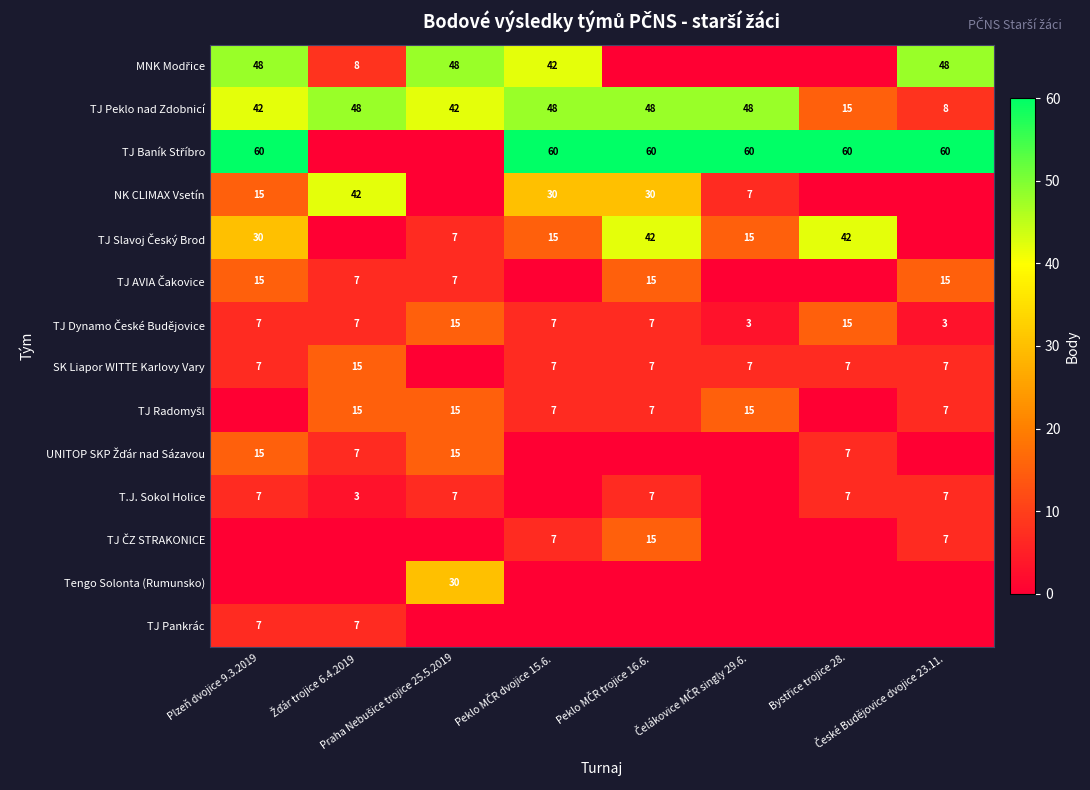

Is the value of TJ ČZ STRAKONICE at Praha Nebušice trojice 25.5.2019 greater than the value of TJ Slavoj Český Brod at Peklo MČR trojice 16.6.?

No